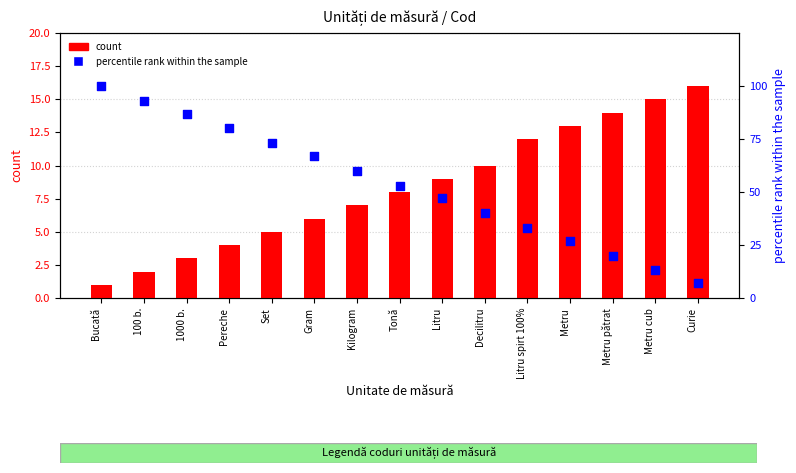

What is the total value across all series at Litru spirt 100%?

45